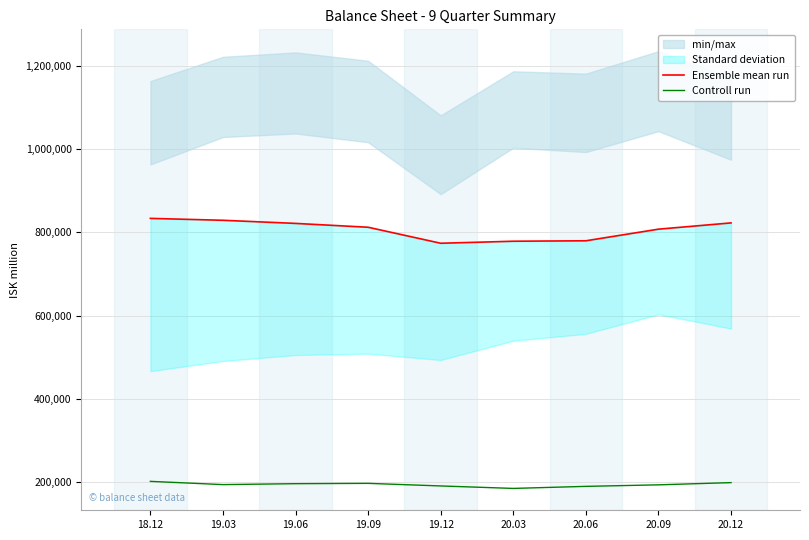

In Controll run, how many points are lower than both neighbors (excluding endpoints)?

2